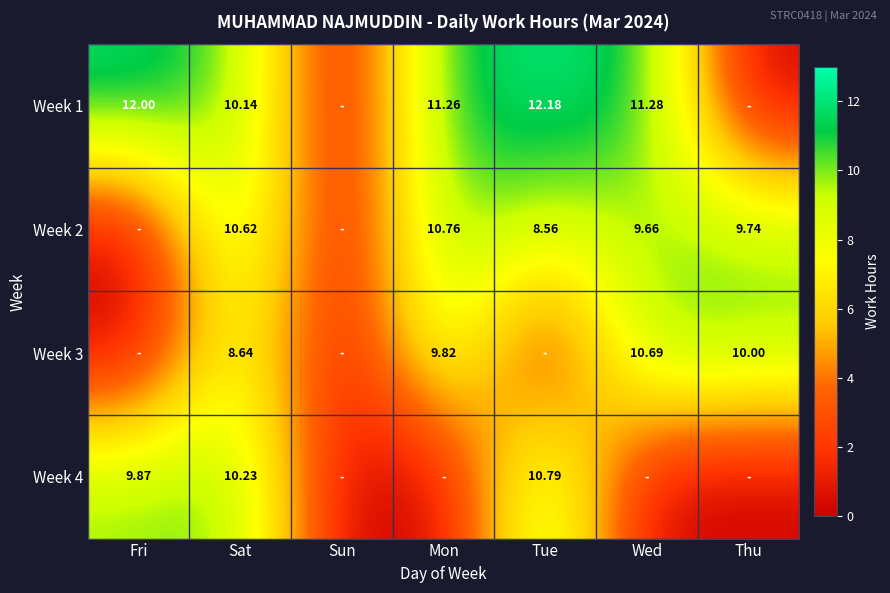

What is the maximum value shown in the chart?

12.2